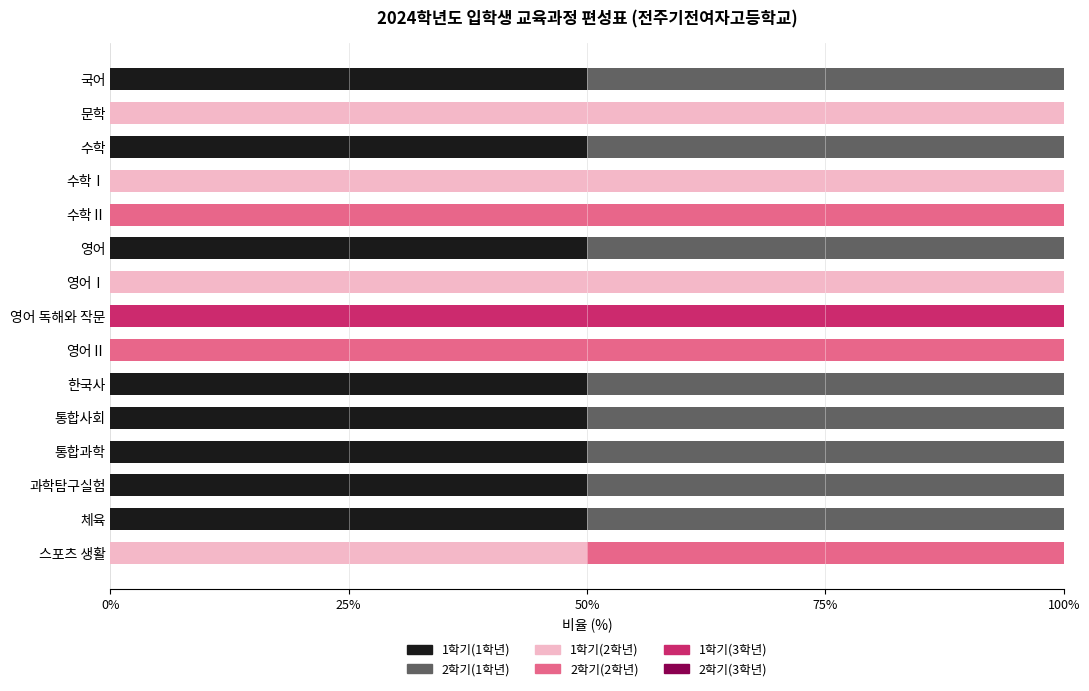

What is the total value across all series at 수학Ⅰ?

100